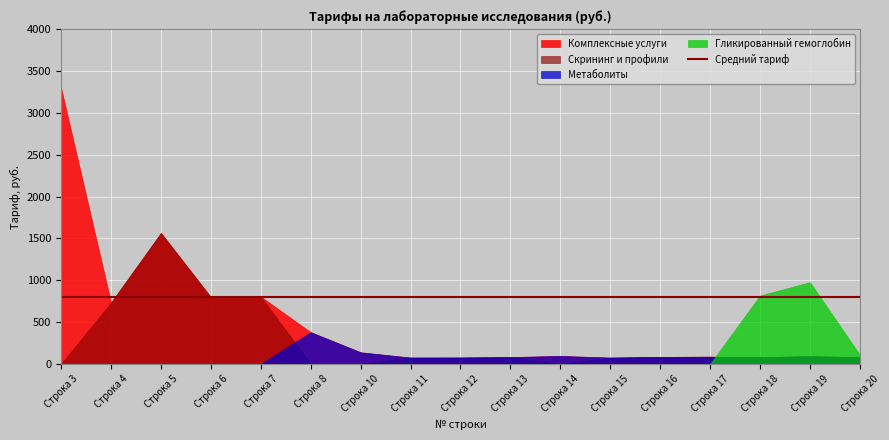

Reading right to left, list all the values displayed in this chart.

Комплексные услуги: 80.5	92.2	80.4	86.3	84.0	75.6	95.7	81.6	76.6	76.0	138.9	379.3	804.9	797.4	1565.3	732.9	3297.0
Скрининг и профили: 80.5	92.2	80.4	86.3	84.0	75.6	0.0	81.6	76.6	76.0	0.0	0.0	804.9	797.4	1565.3	732.9	0.0
Метаболиты: 80.5	92.2	80.4	86.3	84.0	75.6	95.7	81.6	76.6	76.0	138.9	379.3	0.0	0.0	0.0	0.0	0.0
Гликированный гемоглобин: 109.0	977.0	817.0	0.0	0.0	0.0	0.0	0.0	0.0	0.0	0.0	0.0	0.0	0.0	0.0	0.0	0.0